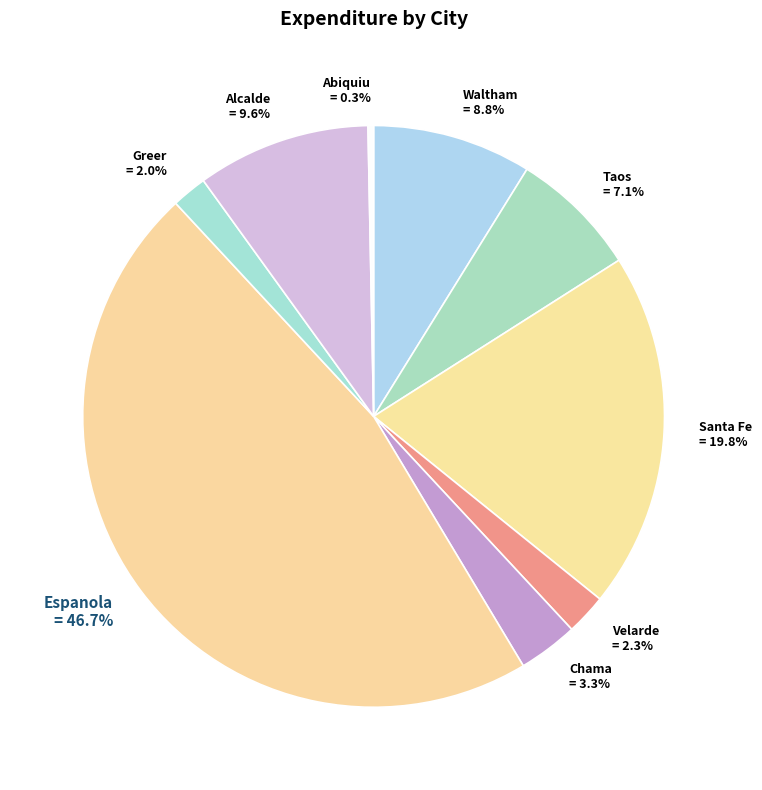

Combined, do Abiquiu and Greer account for over 50%?

No